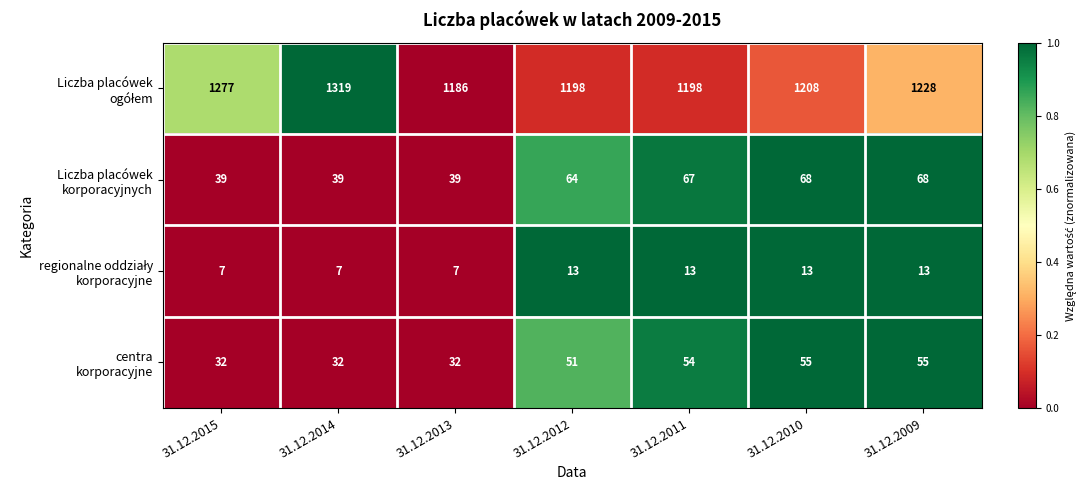

What is the smallest value displayed?

7